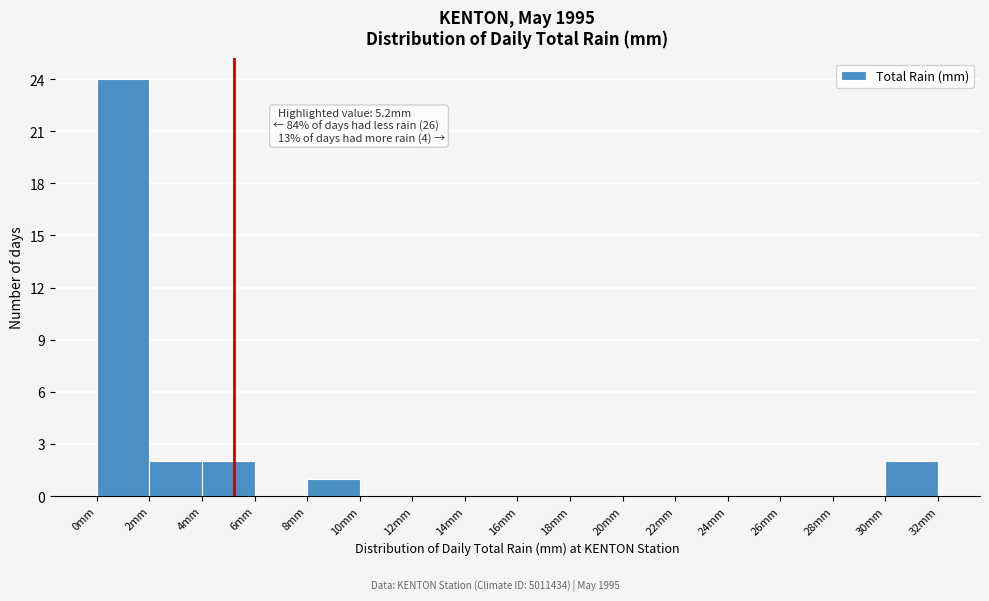

Which range on the x-axis has the tallest bar?

0 to 2